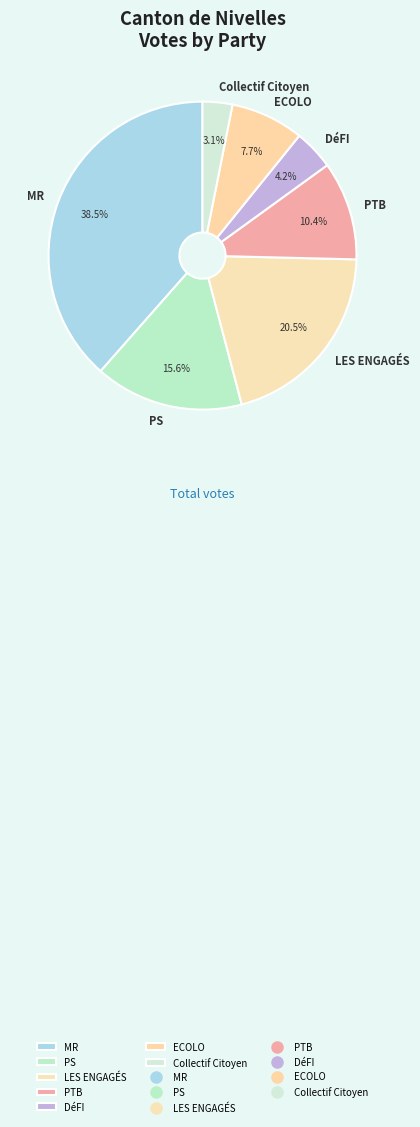

Combined, what portion of the pie is DéFI and PTB?

14.6%